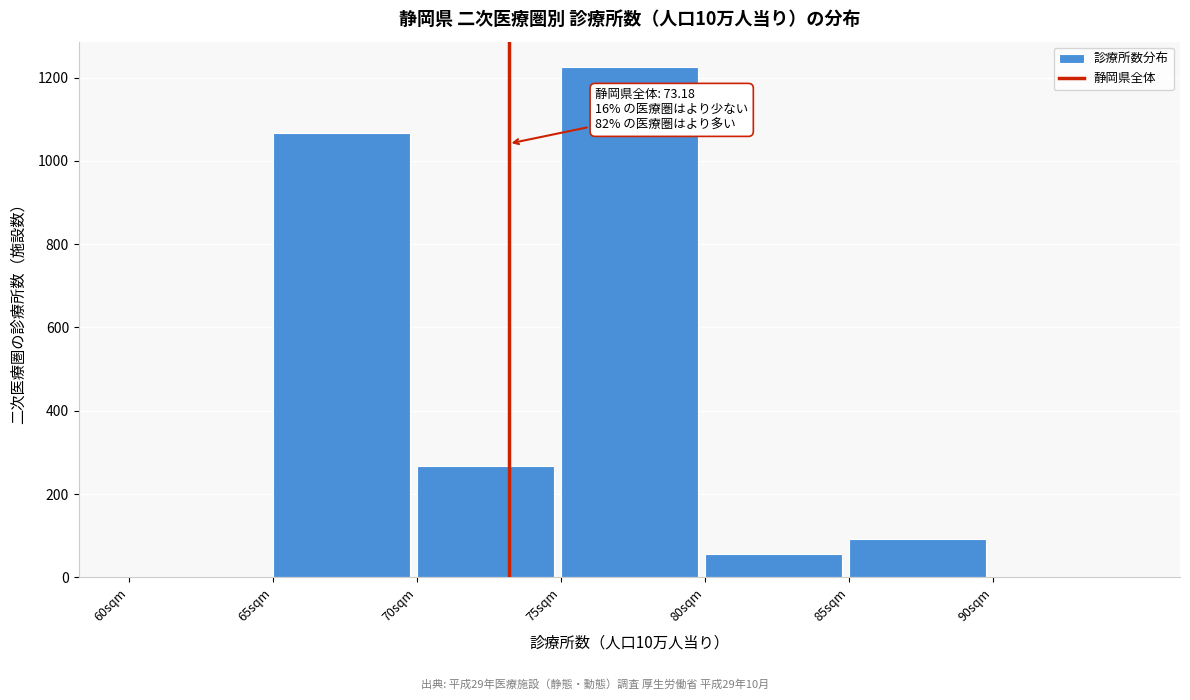

Reading right to left, list all the values displayed in this chart.

90sqm=0	85sqm=91	80sqm=56	75sqm=1225	70sqm=268	65sqm=1068	60sqm=0